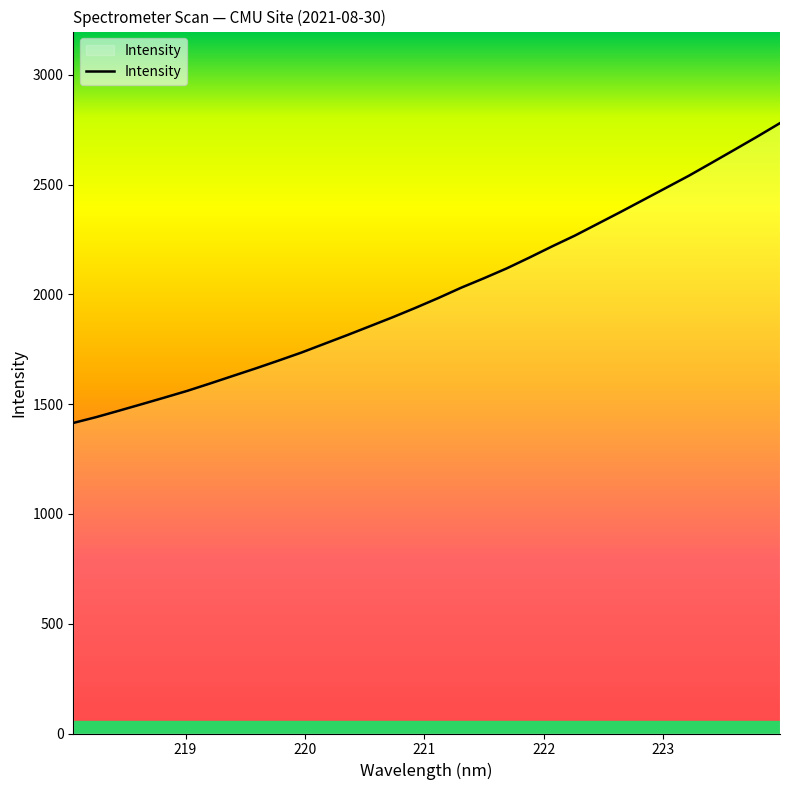

What is the greatest value displayed?

2779.6